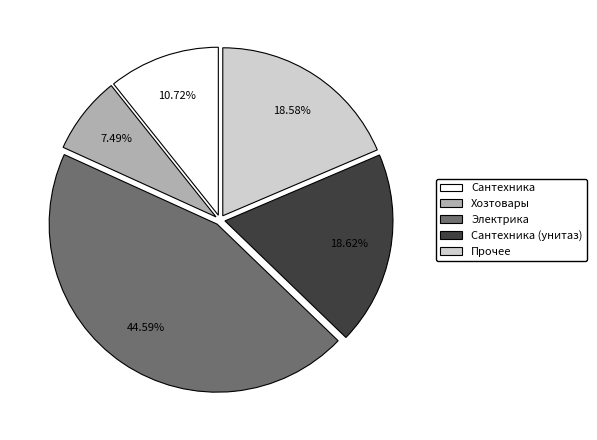

Is there any slice that represents more than half of the pie?

No